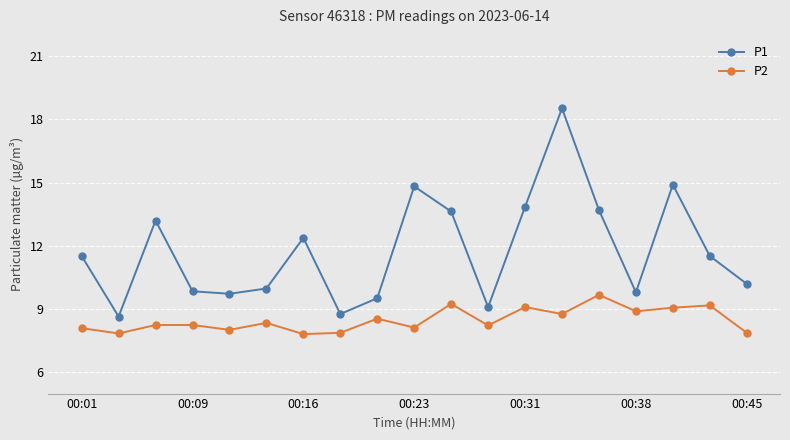

Rank the series by their average value, from highest to lowest.

P1, P2